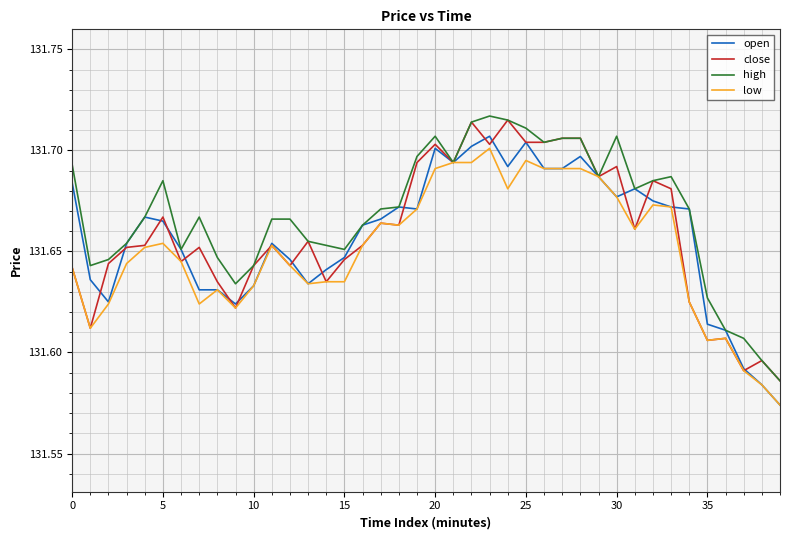

Is this an area chart (filled region under the line)?

No